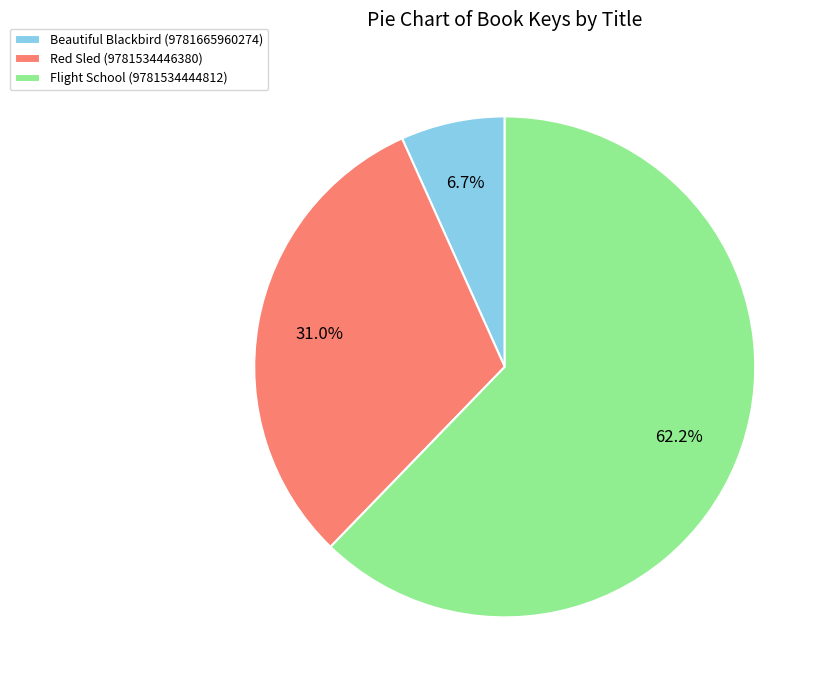

How many segments does this pie chart have?

3